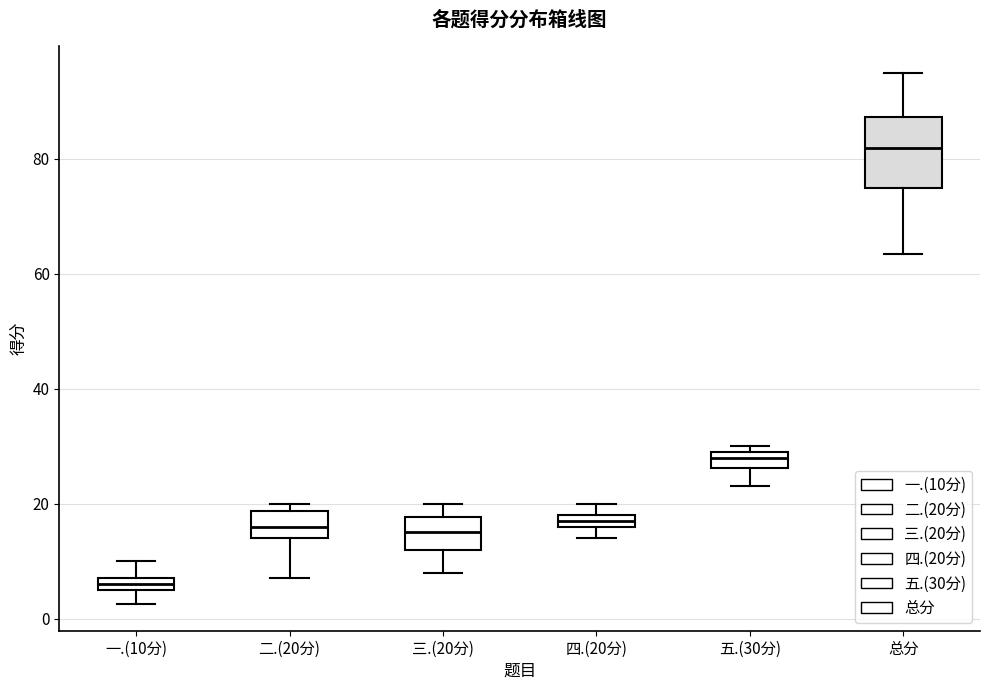

Which box is the tallest, from its lower edge to its upper edge?

总分